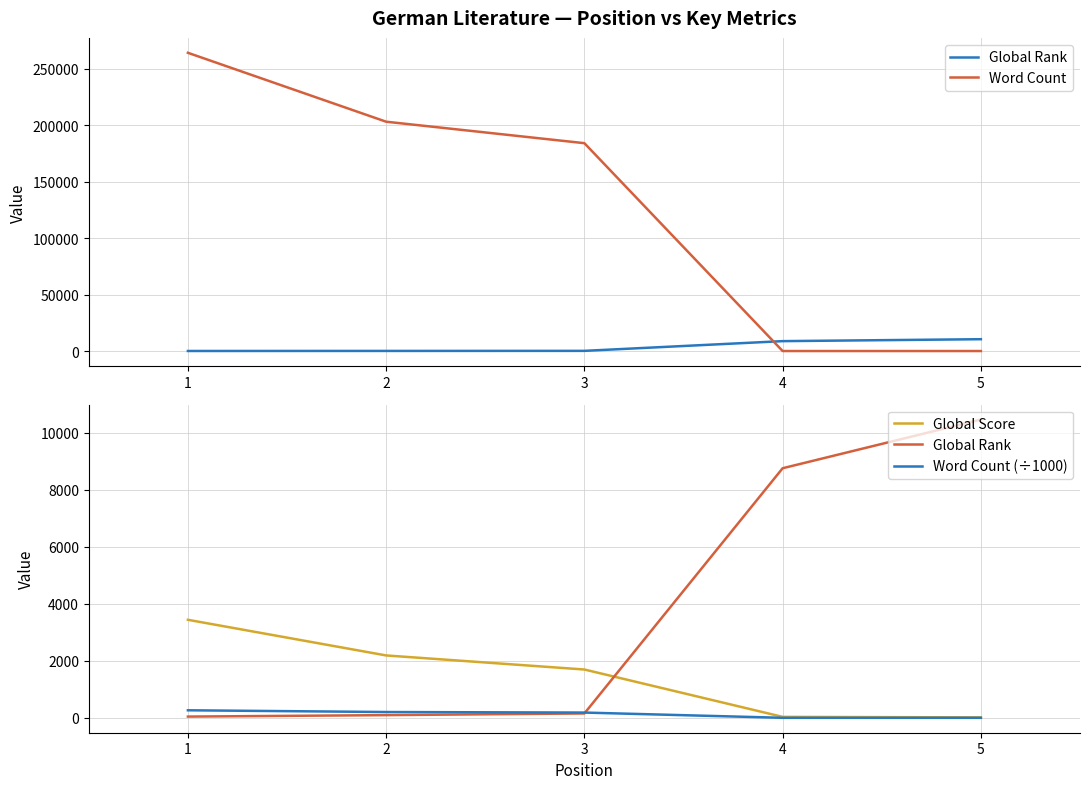

What is the value of the Global Score point at the 4th from the left?

33